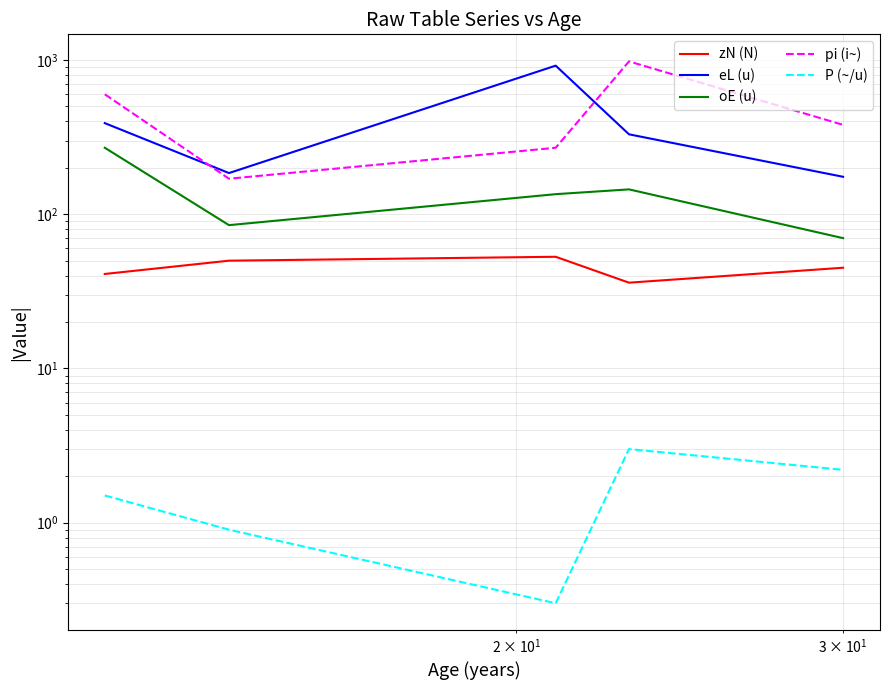

Rank the series by their maximum value, from highest to lowest.

pi (i~), eL (u), oE (u), zN (N), P (~/u)